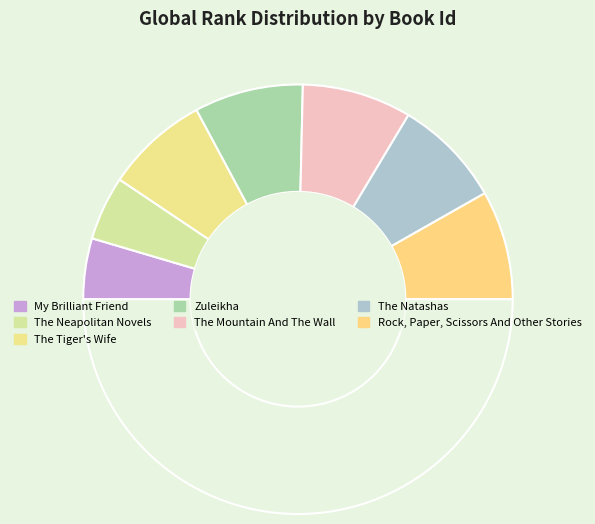

How many slices are in this pie chart?

8